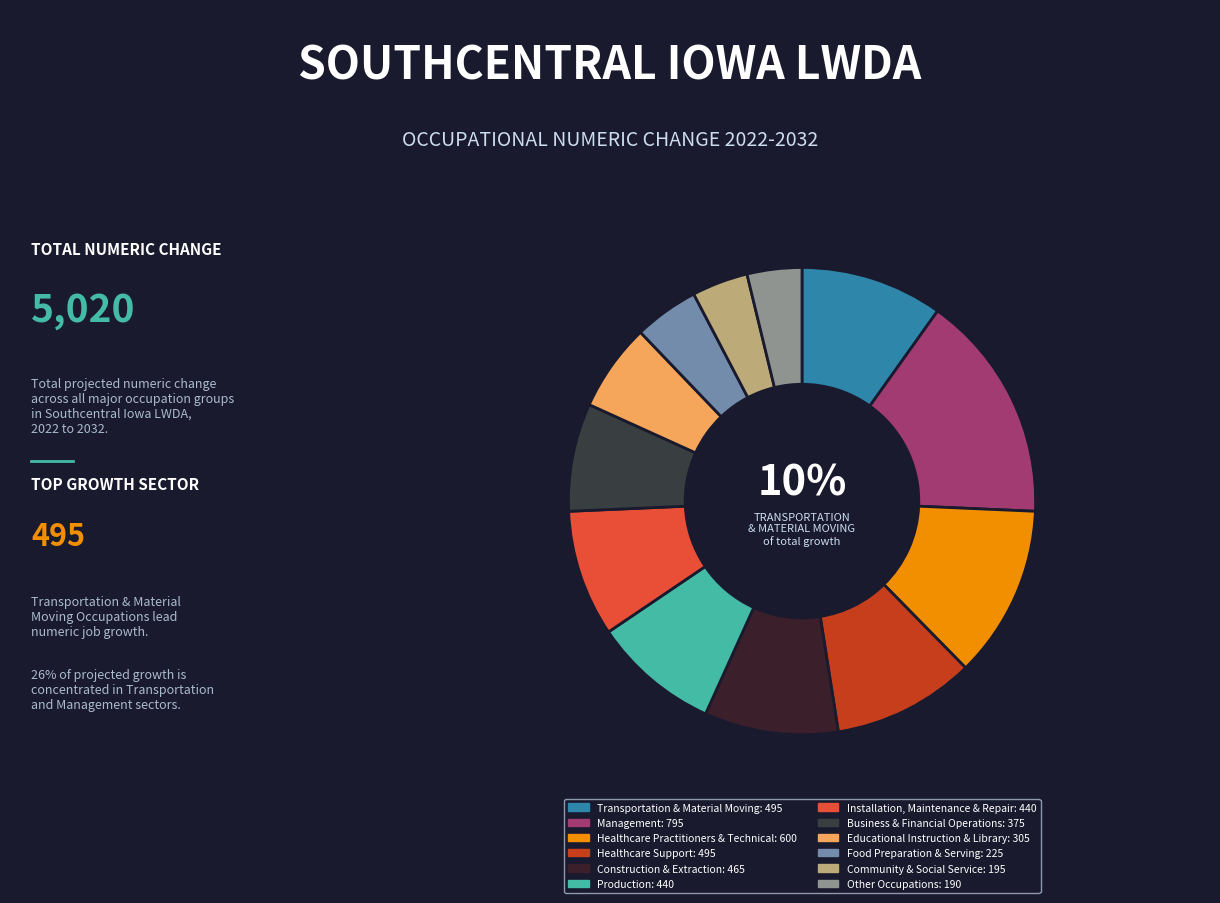

Rank the categories by value from lowest to highest.

Other Occupations, Community & Social Service, Food Preparation & Serving, Educational Instruction & Library, Business & Financial Operations, Production, Installation, Maintenance & Repair, Construction & Extraction, Transportation & Material Moving, Healthcare Support, Healthcare Practitioners & Technical, Management